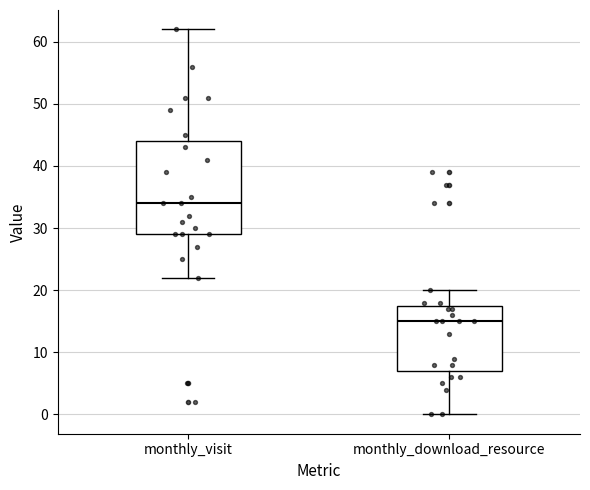

Where is the upper edge of the box for monthly_download_resource on the y-axis? The values are not printed on the chart, so give them approximately, as read against the axis.

18